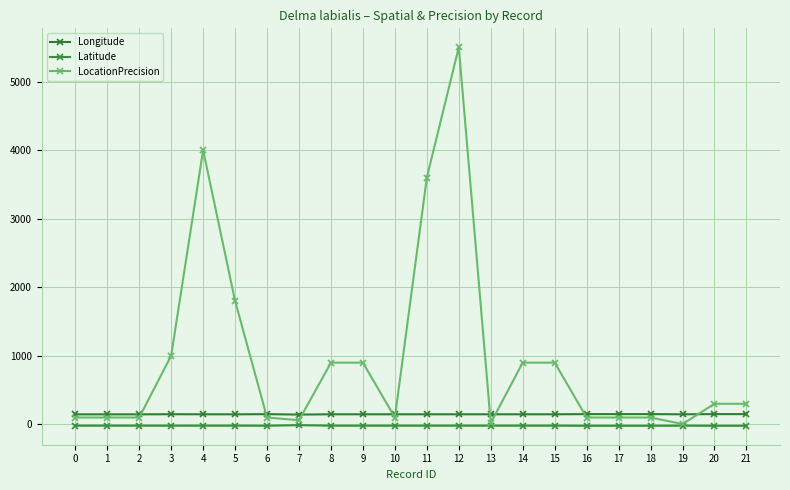

What is the difference between the Longitude values at 10 and 7?

4.2